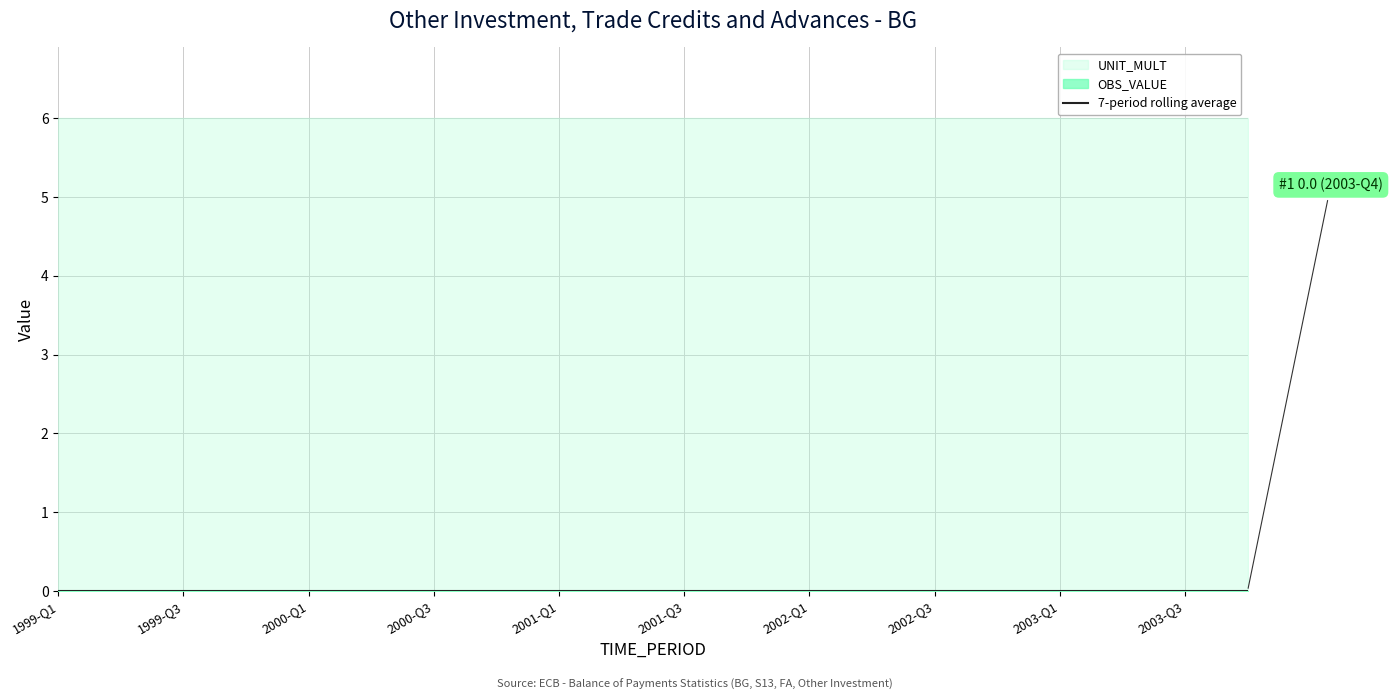

The UNIT_MULT series shows 3 at 2003-Q4. True or false?

False